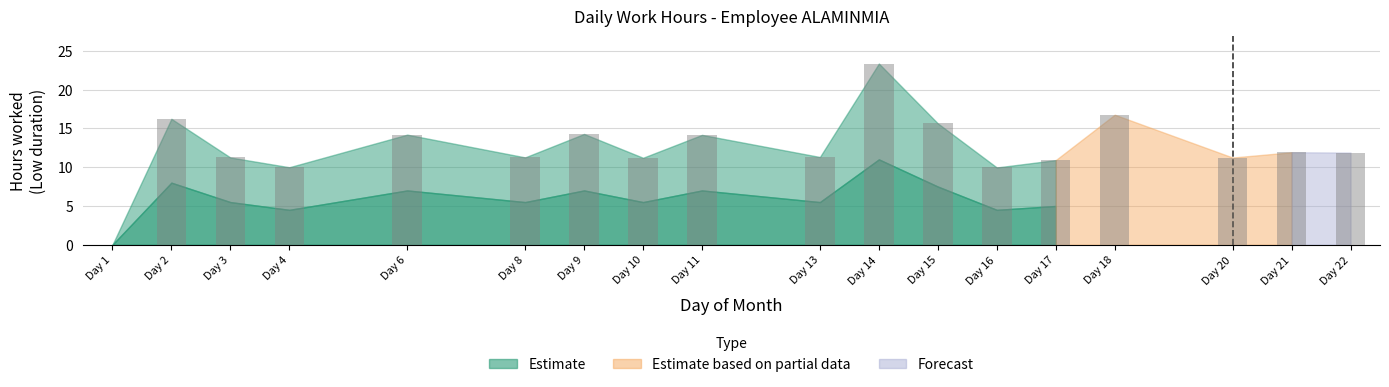

What is the sum of the values at Day 16 and Day 4?

20.0